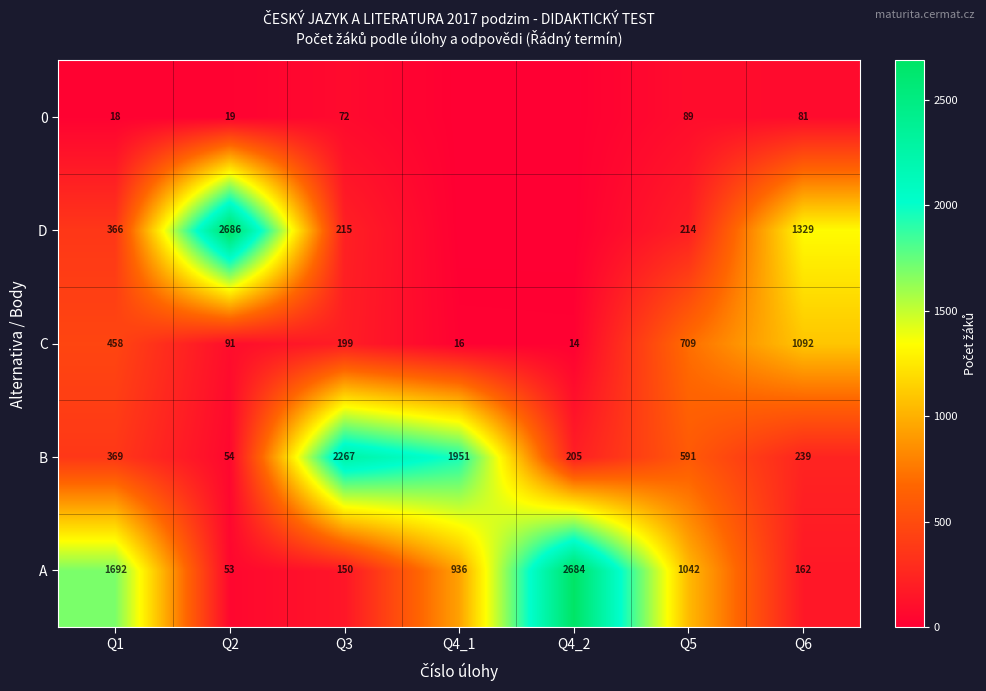

At which category does the chart reach its minimum across all series?

Q4_1